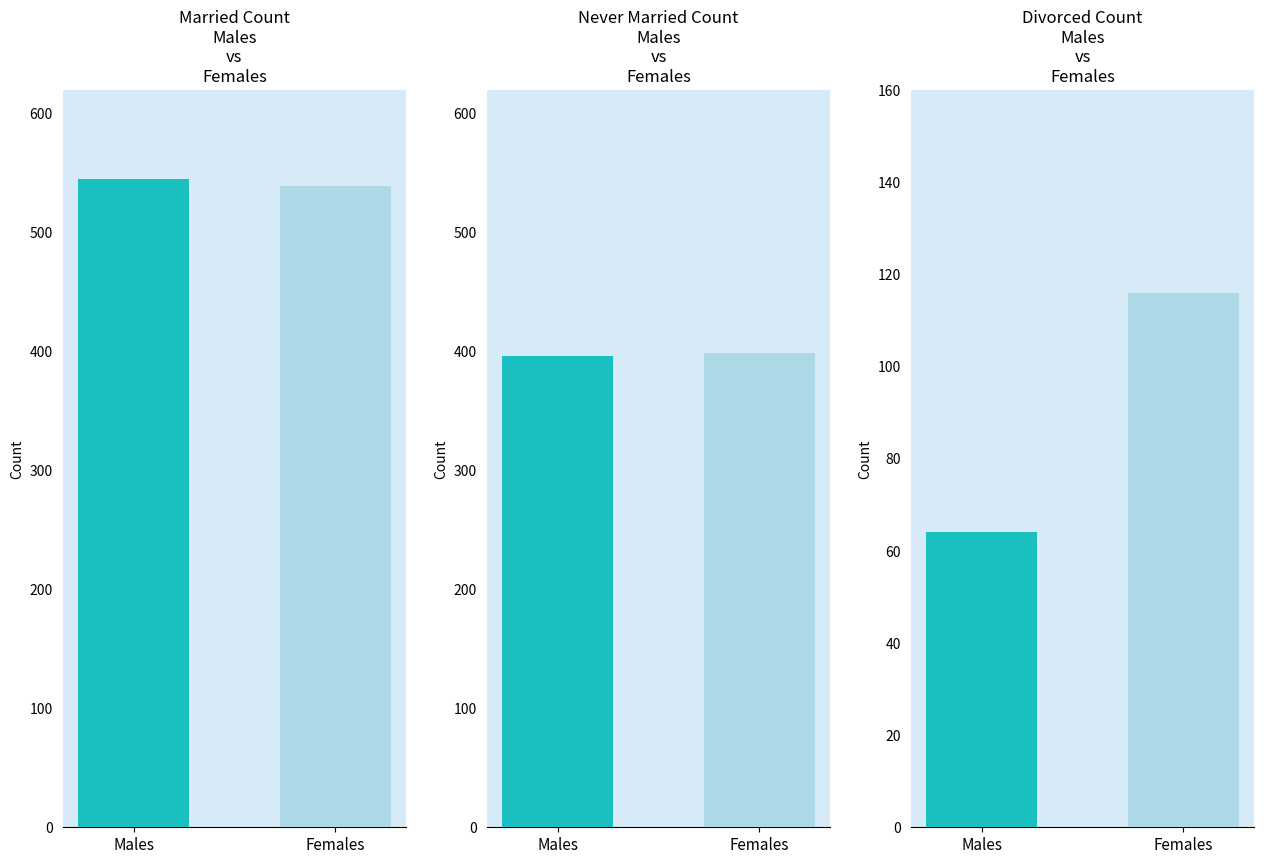

What is the minimum value for Married?

539